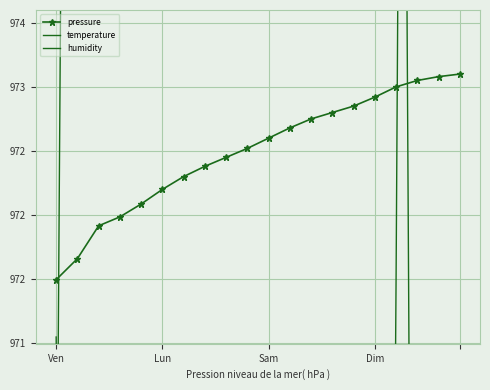

True or false: pressure has a value of 972.9 at 14.

True